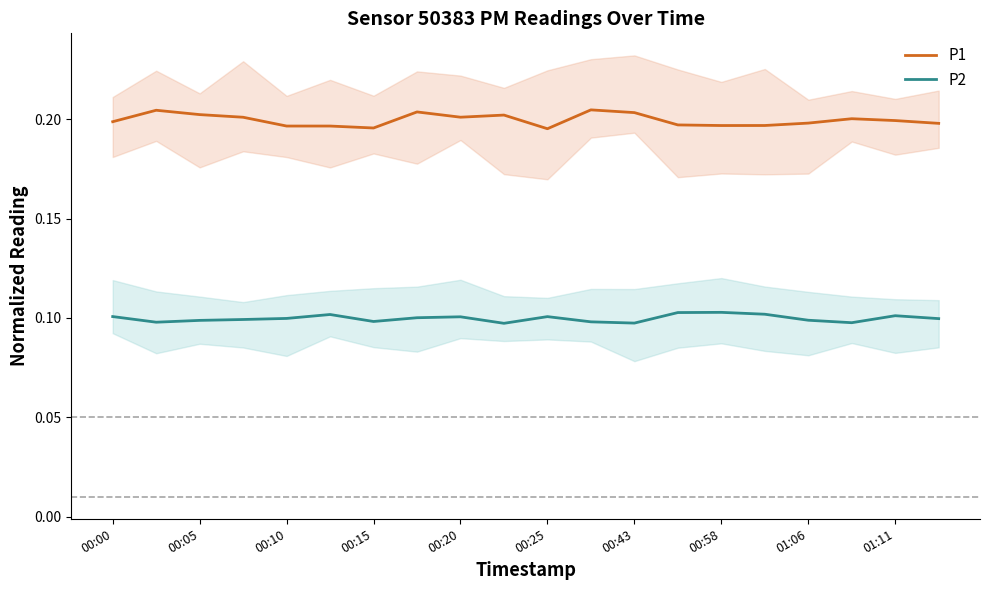

What is the spread (max minus min) of values at 17?

0.1